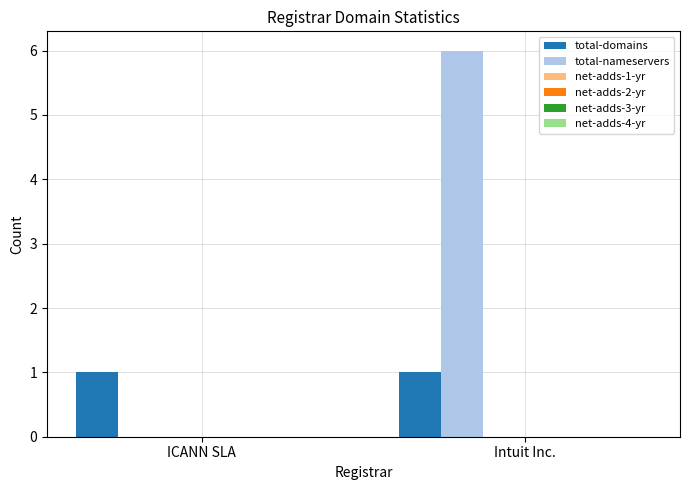

What is the maximum value shown in the chart?

6